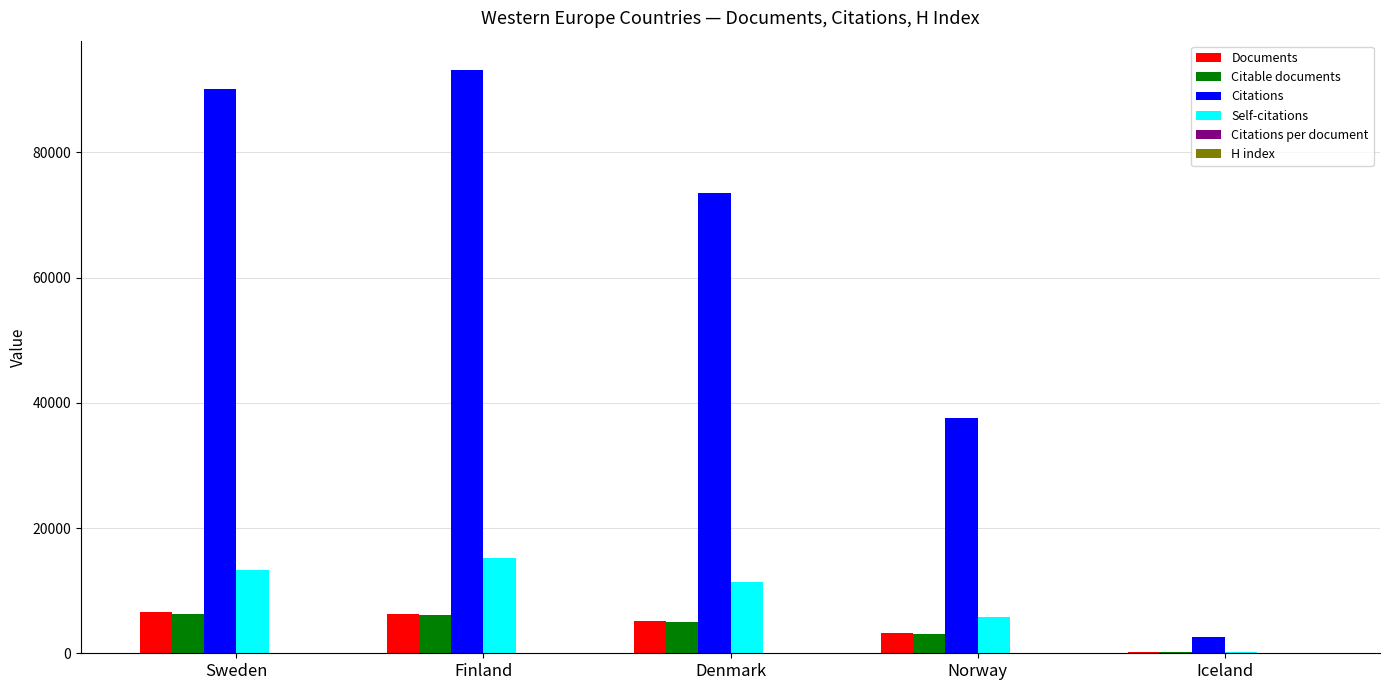

How many distinct data groups are displayed?

6